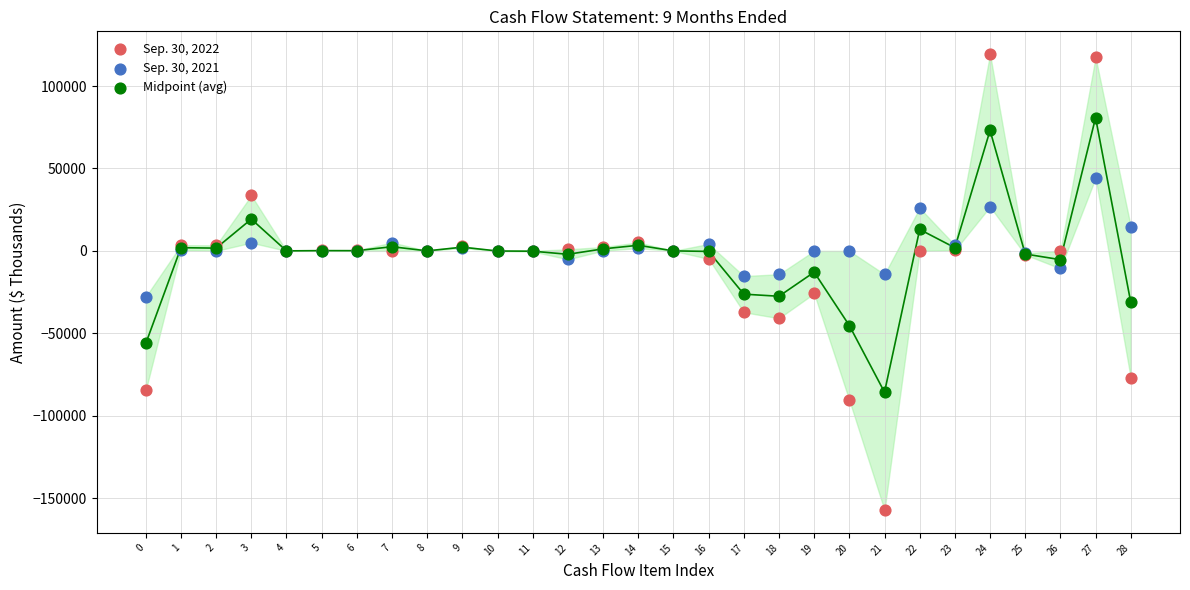

What are all the series names shown in the legend?

Sep. 30, 2022, Sep. 30, 2021, Midpoint (avg)